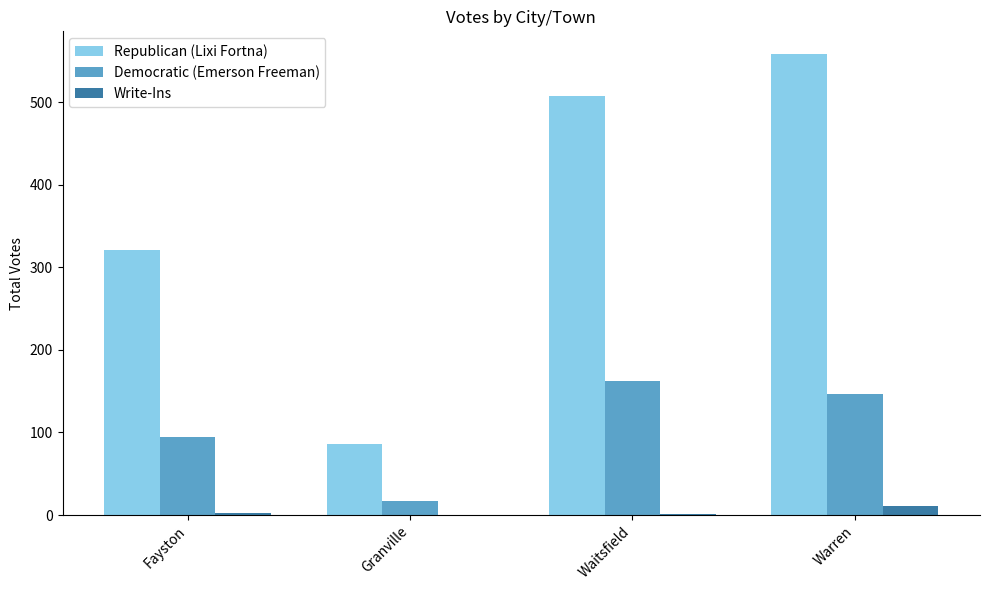

Does the chart contain stacked bars?

No